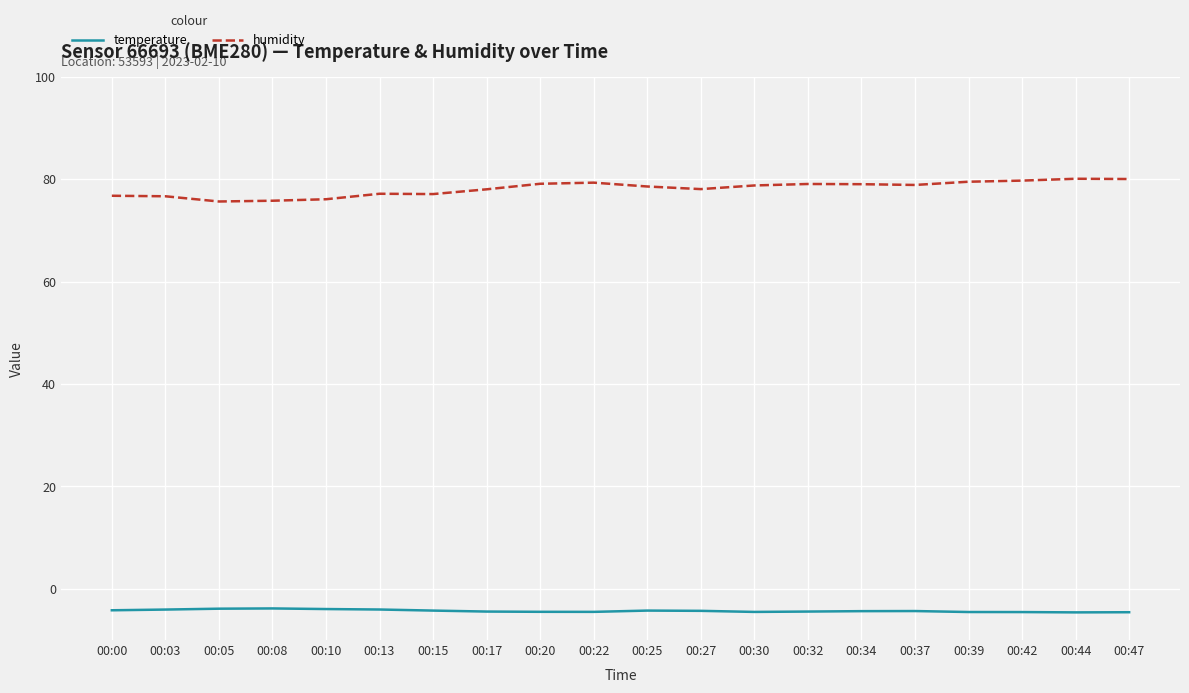

What is the spread (max minus min) of values at 00:25?

82.8